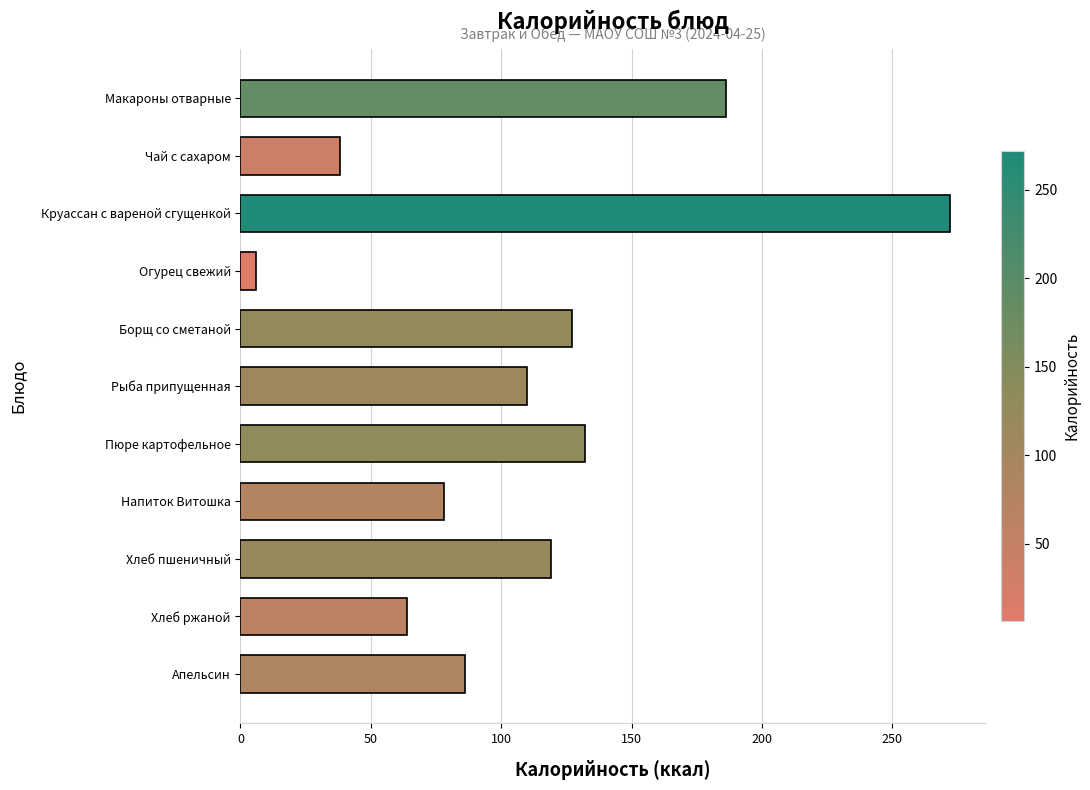

Rank the categories by value from lowest to highest.

Огурец свежий, Чай с сахаром, Хлеб ржаной, Напиток Витошка, Апельсин, Рыба припущенная, Хлеб пшеничный, Борщ со сметаной, Пюре картофельное, Макароны отварные, Круассан с вареной сгущенкой